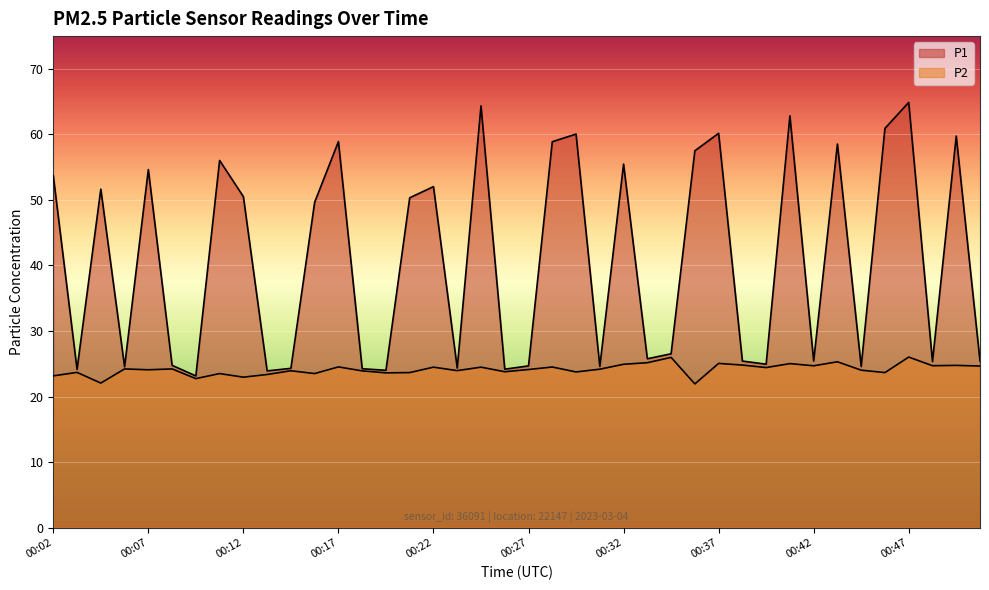

What is the difference between the highest and lowest values at 00:37?

35.1